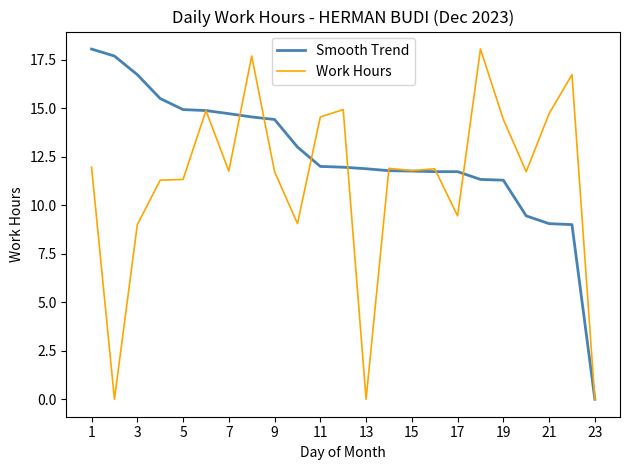

List the series in order of their overall mean, highest first.

Smooth Trend, Work Hours